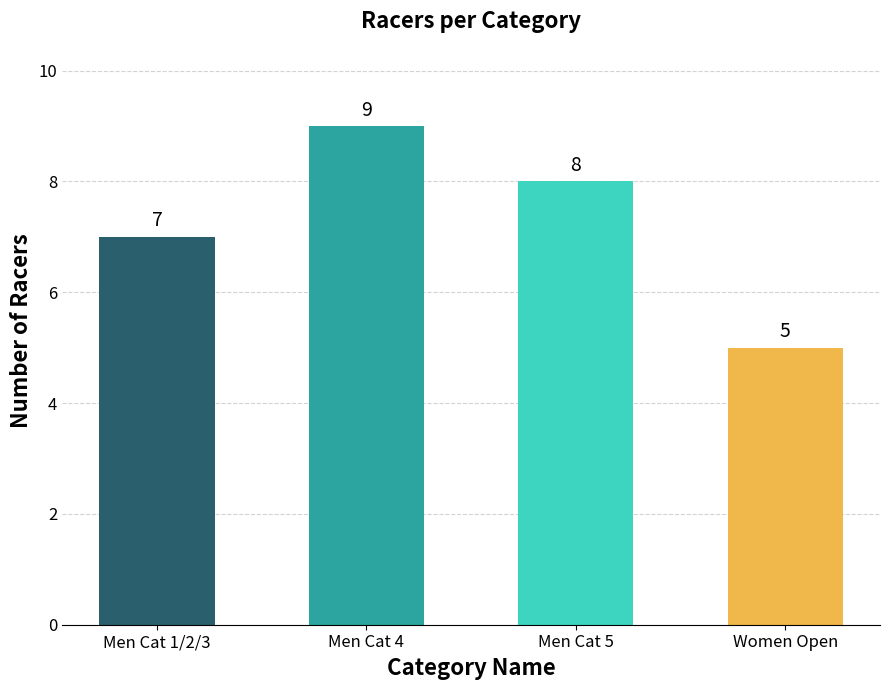

Where is the data nearest to the value 7?

Men Cat 1/2/3